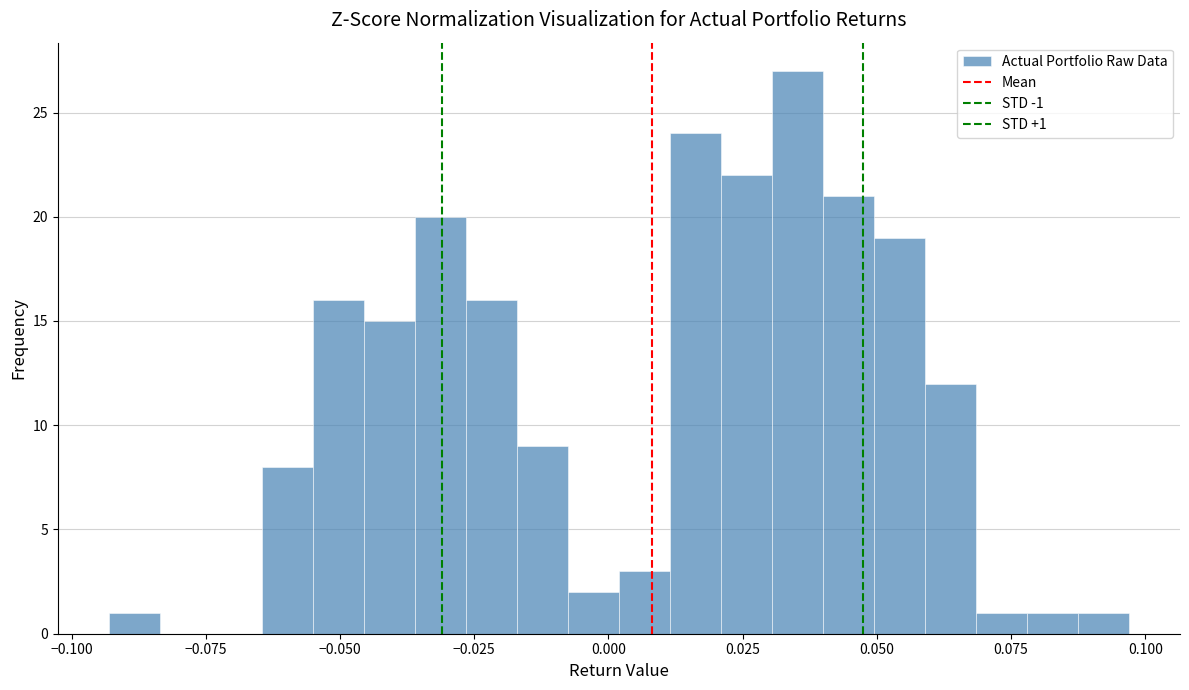

Around what value on the x-axis is the tallest bar? Give the approximate position of its centre, as read against the axis.

0.035